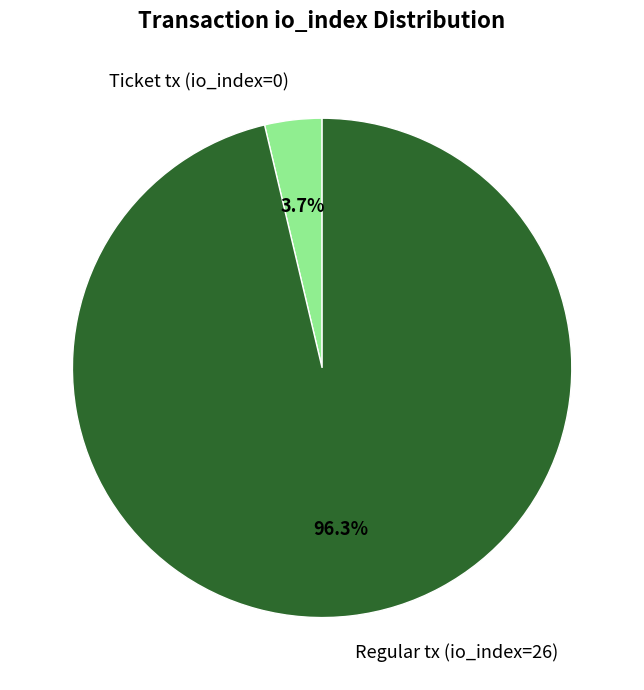

Is it true that Ticket tx (io_index=0) is 14% of the pie?

False